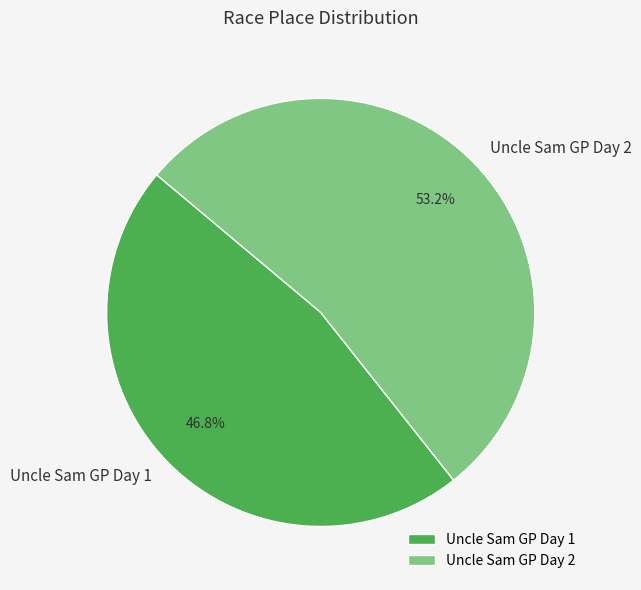

To the nearest percent, what is the difference between the largest and smallest slice percentages?

6%